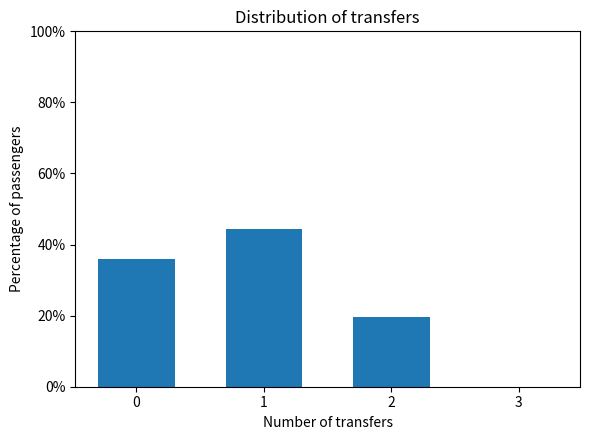

Reading left to right, extract all data points from this chart.

0=35.9	1=44.5	2=19.6	3=0.0